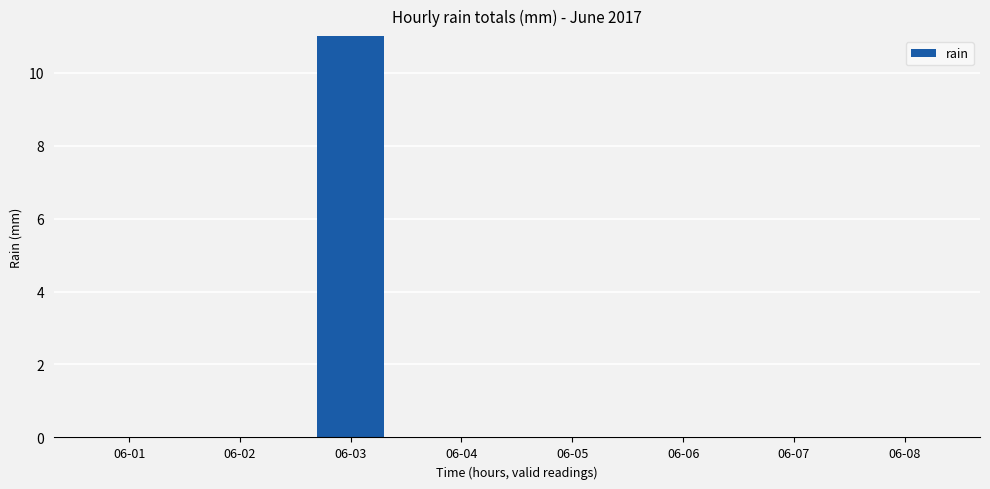

Reading left to right, extract all data points from this chart.

0	0	40	0	0	0	0	0